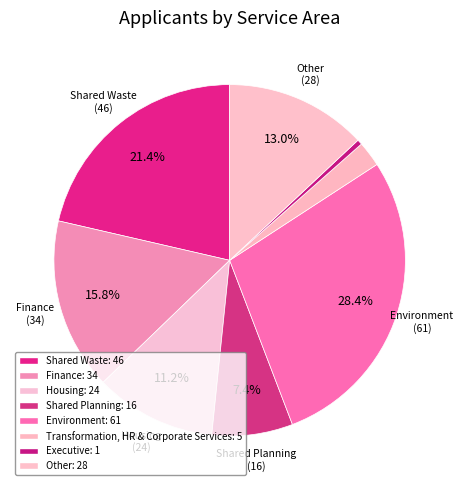

Is Transformation, HR & Corporate Services the majority of the pie?

No